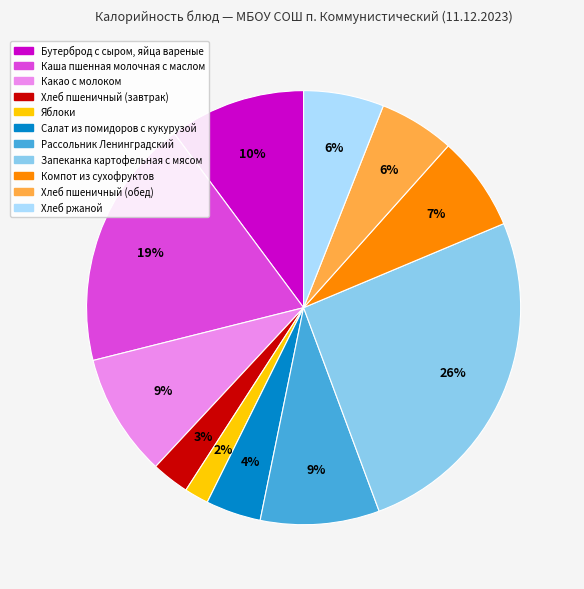

To the nearest percent, what is the difference between the largest and smallest slice percentages?

24%